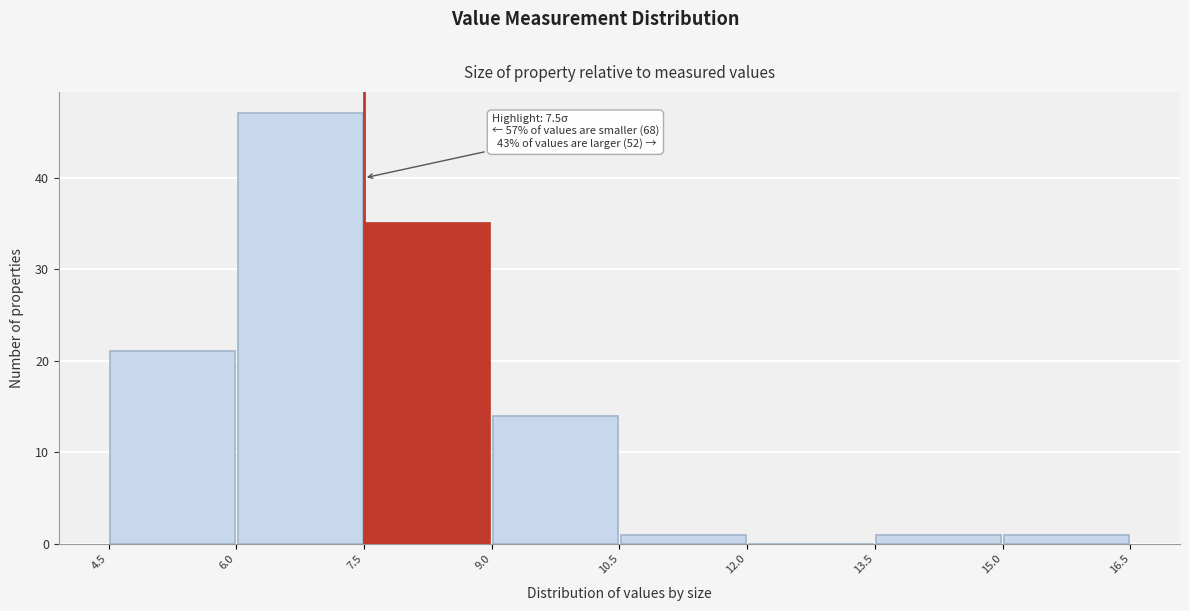

Which range on the x-axis has the tallest bar?

6.0 to 7.5